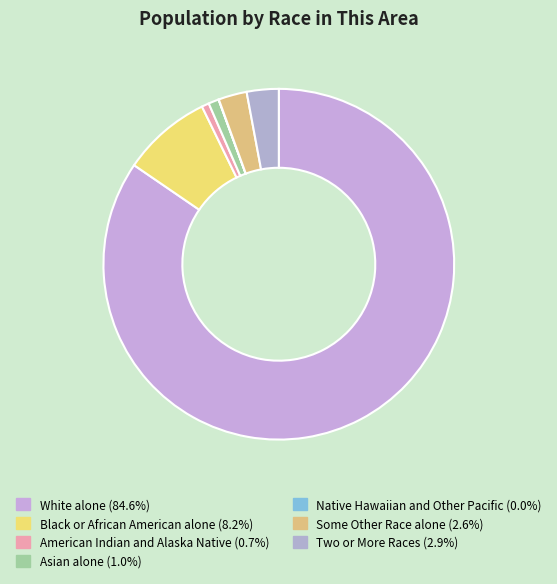

Is the sum of Native Hawaiian and Other Pacific and Black or African American alone greater than half?

No